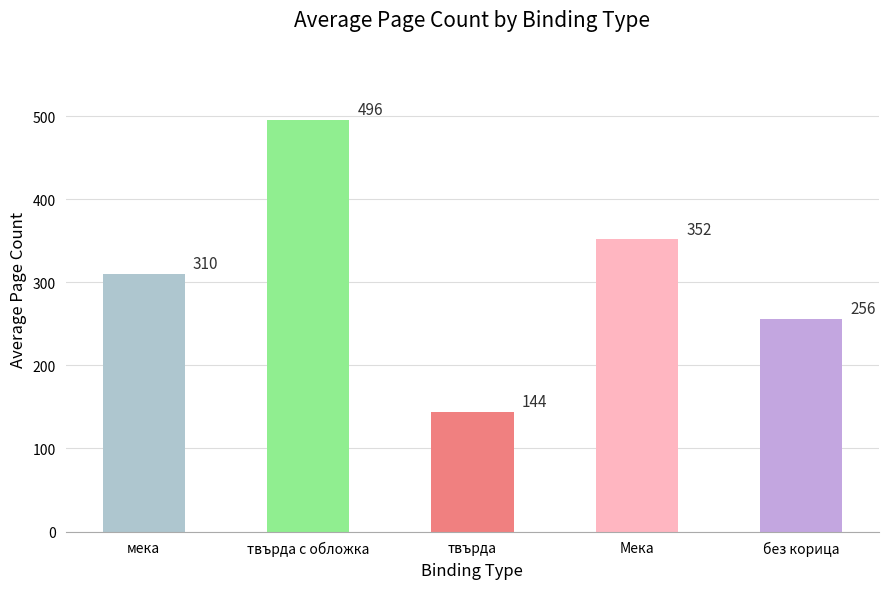

What is the approximate value at Мека, to the nearest 50?

350